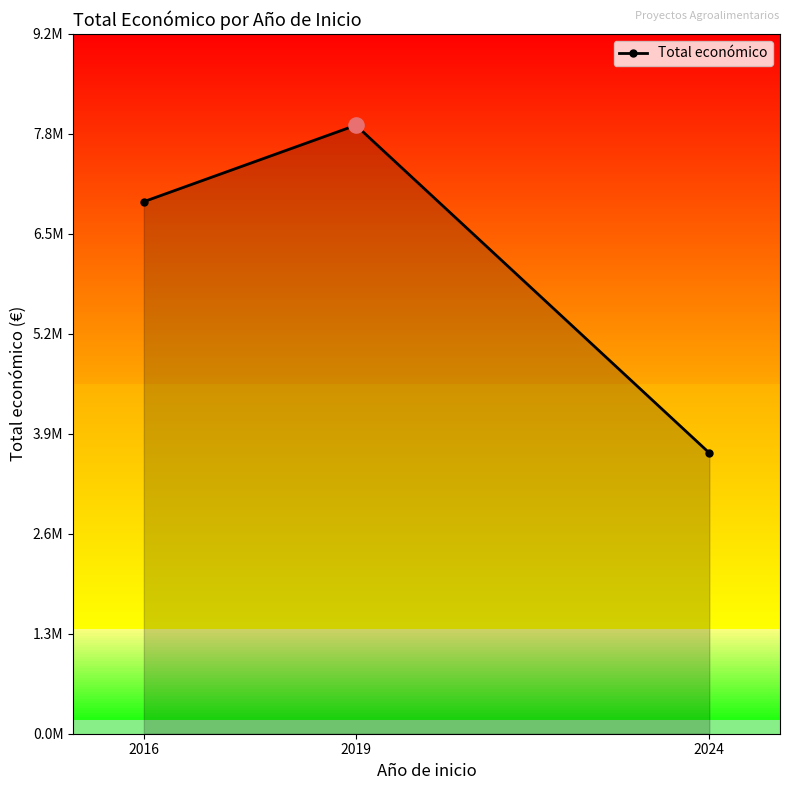

Approximately how many times larger is the value at 2019 compared to 2024?

2.2